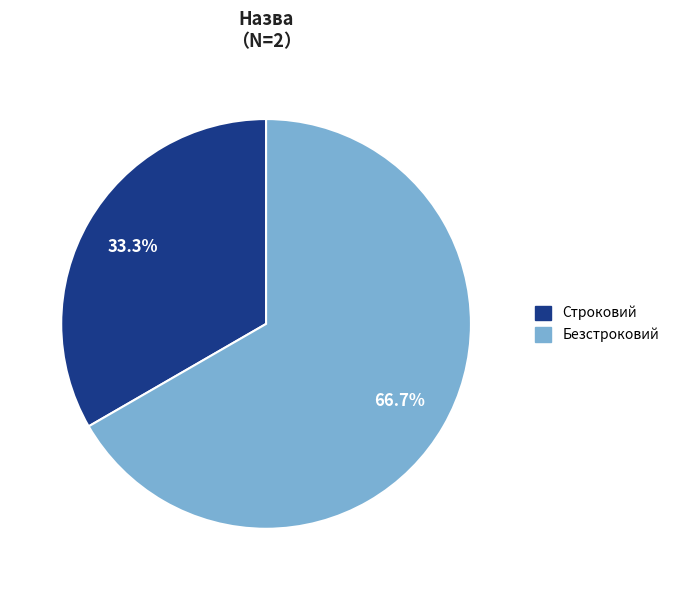

True or false: Строковий accounts for 27% of the total.

False